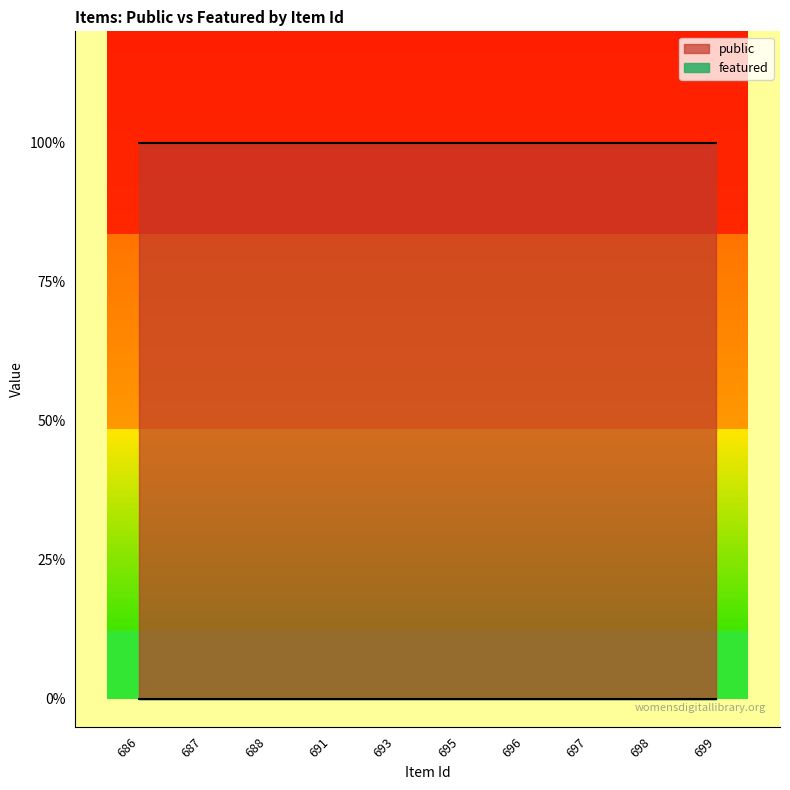

Where is public nearest to the value 1?

686